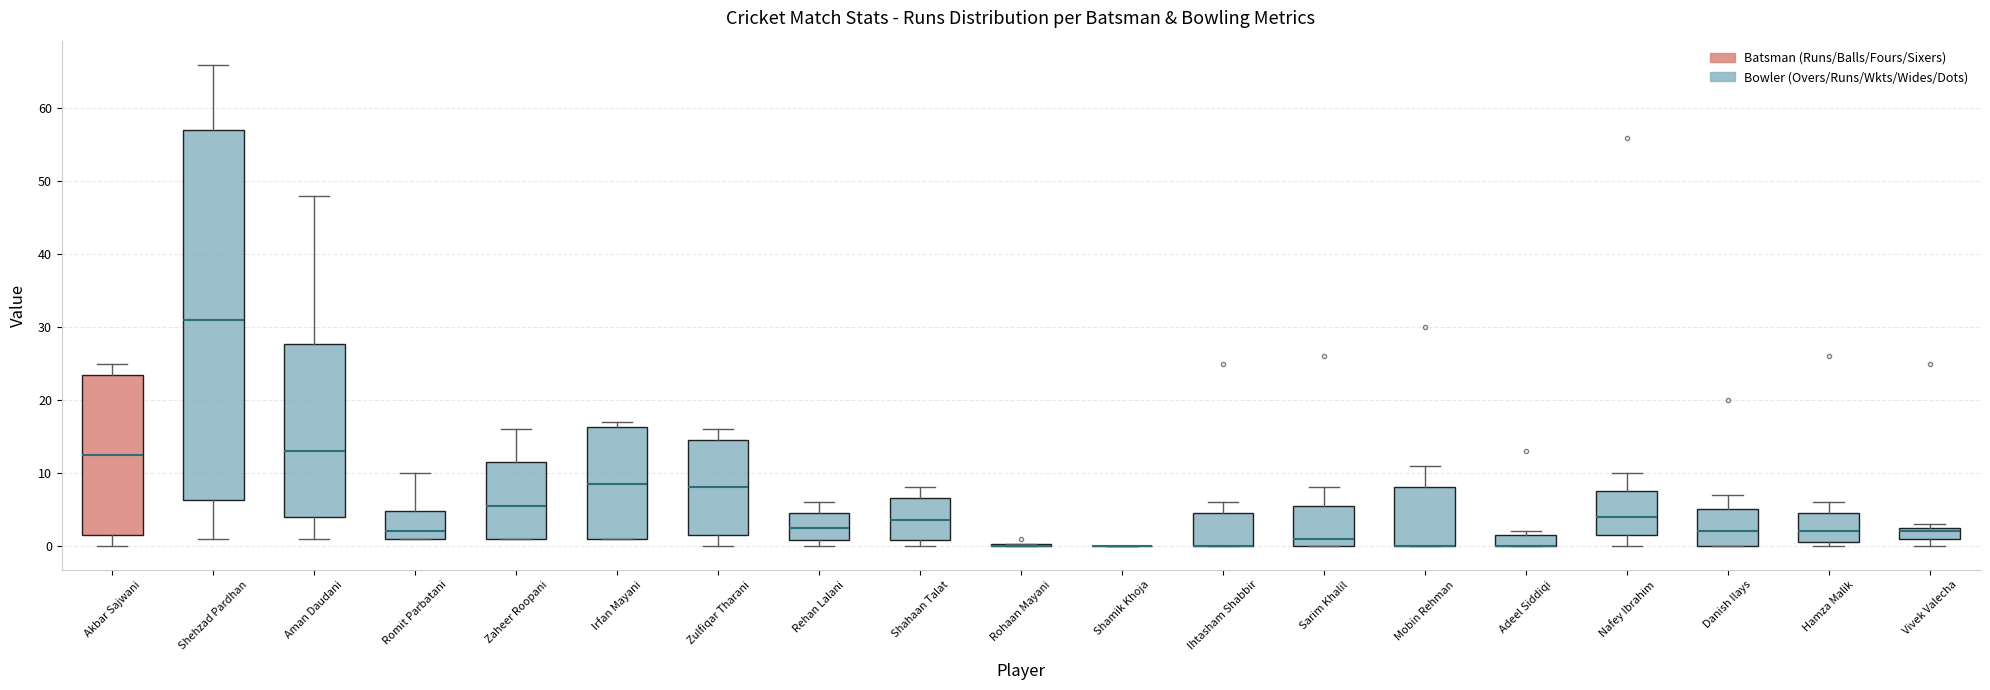

Reading left to right, transcribe this box plot: for each box, give where its median line is, the range the box spans, and where its two whiskers end, as read against the y-axis. The values are not printed on the chart, so give them approximately, as read against the axis.

Akbar Sajwani: median 13, box 2 to 24, whiskers 0 to 25
Shehzad Pardhan: median 31, box 6 to 57, whiskers 1 to 66
Aman Daudani: median 13, box 4 to 28, whiskers 1 to 48
Romit Parbatani: median 2, box 1 to 5, whiskers 1 to 10
Zaheer Roopani: median 6, box 1 to 12, whiskers 1 to 16
Irfan Mayani: median 9, box 1 to 16, whiskers 1 to 17
Zulfiqar Tharani: median 8, box 2 to 15, whiskers 0 to 16
Rehan Lalani: median 3, box 1 to 5, whiskers 0 to 6
Shahaan Talat: median 4, box 1 to 7, whiskers 0 to 8
Rohaan Mayani: box collapsed to a line at 0, whiskers 0 to 0
Shamik Khoja: box collapsed to a line at 0, whiskers 0 to 0
Ihtasham Shabbir: median 0 (drawn on the box's lower edge), box 0 to 5, whiskers 0 to 6
Sarim Khalil: median 1, box 0 to 6, whiskers 0 to 8
Mobin Rehman: median 0 (drawn on the box's lower edge), box 0 to 8, whiskers 0 to 11
Adeel Siddiqi: median 0 (drawn on the box's lower edge), box 0 to 2, whiskers 0 to 2 (just above the box's upper edge)
Nafey Ibrahim: median 4, box 2 to 8, whiskers 0 to 10
Danish Ilays: median 2, box 0 to 5, whiskers 0 to 7
Hamza Malik: median 2, box 1 to 5, whiskers 0 to 6
Vivek Valecha: median 2, box 1 to 3, whiskers 0 to 3 (just above the box's upper edge)